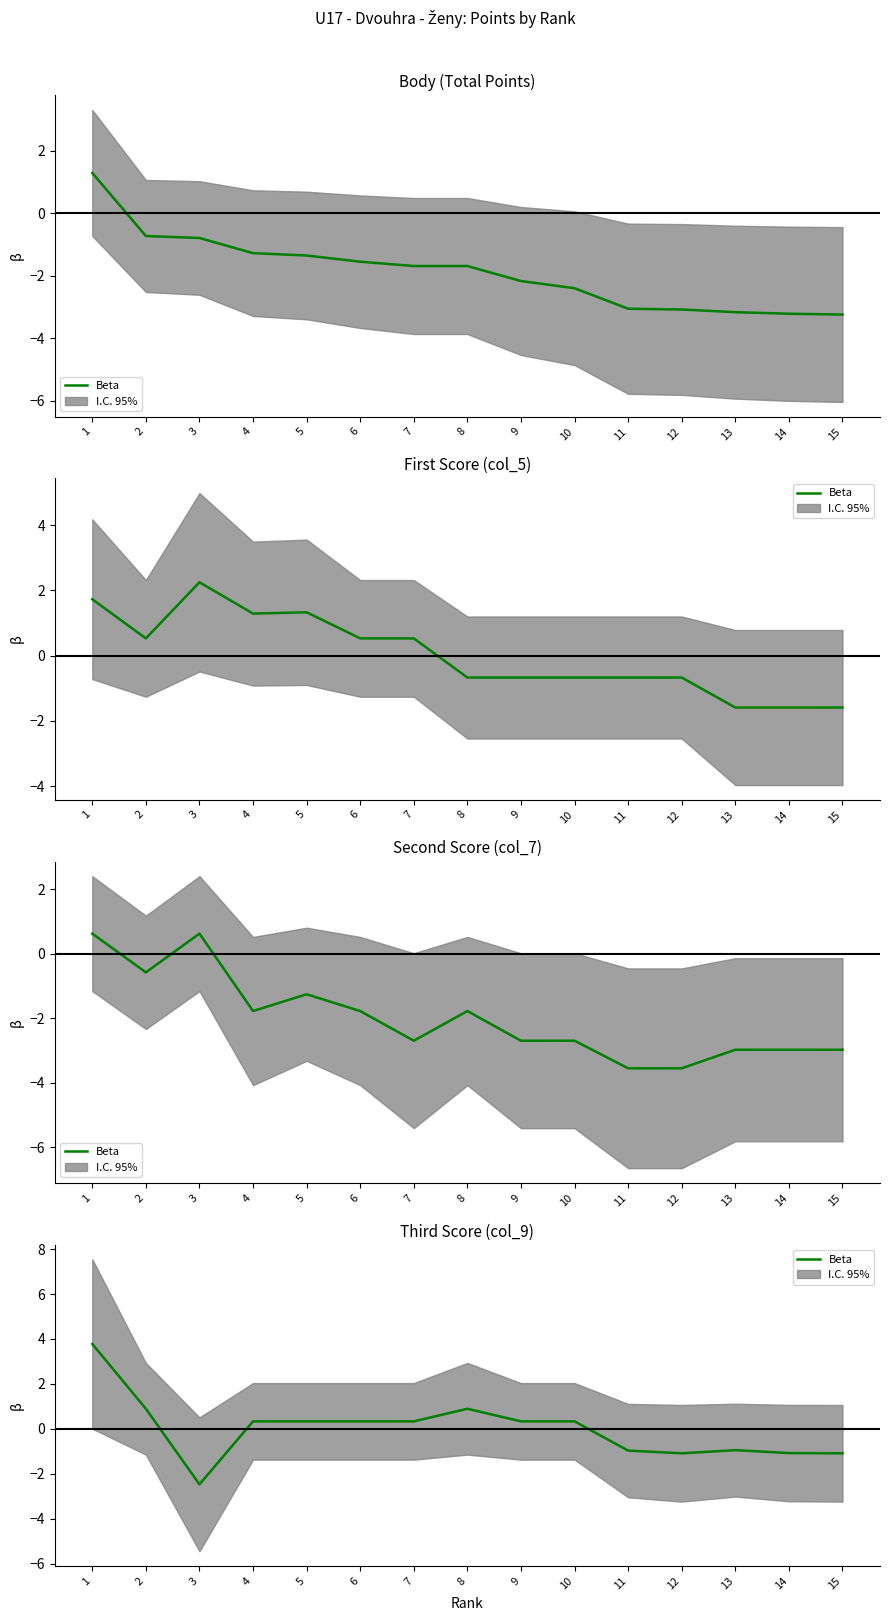

Where does the data first go above 0?

1